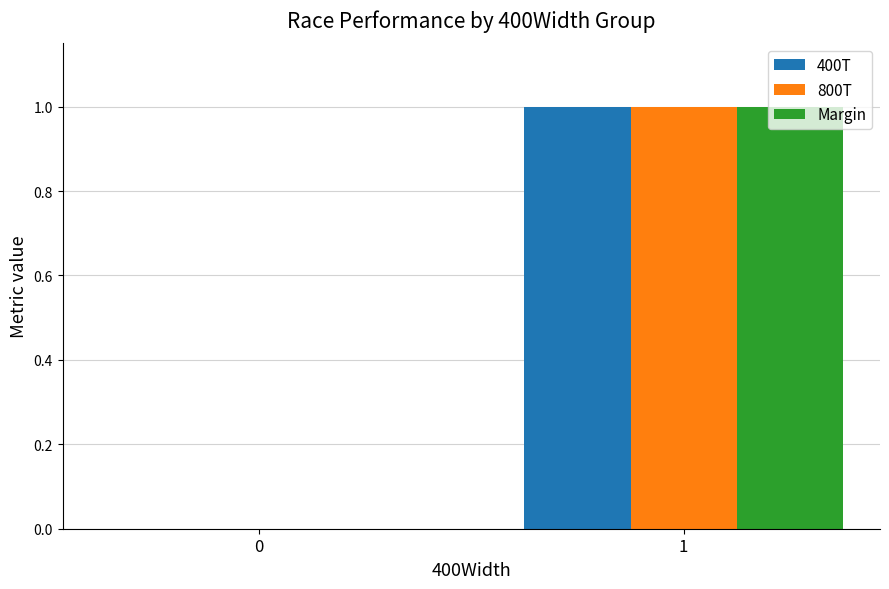

How many groups of bars are there?

2